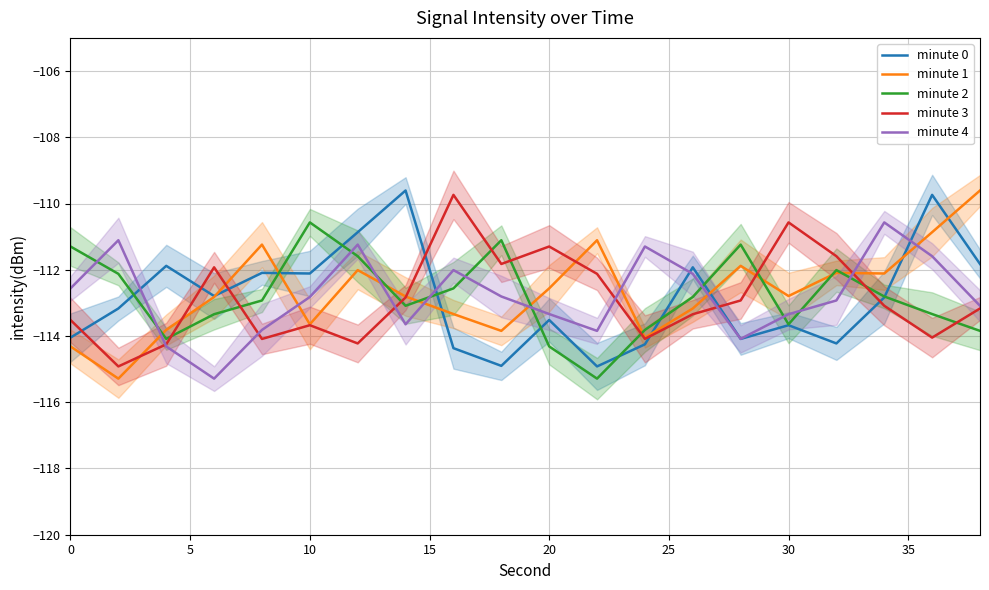

List the series in order of their peak value, highest first.

minute 0, minute 1, minute 3, minute 2, minute 4